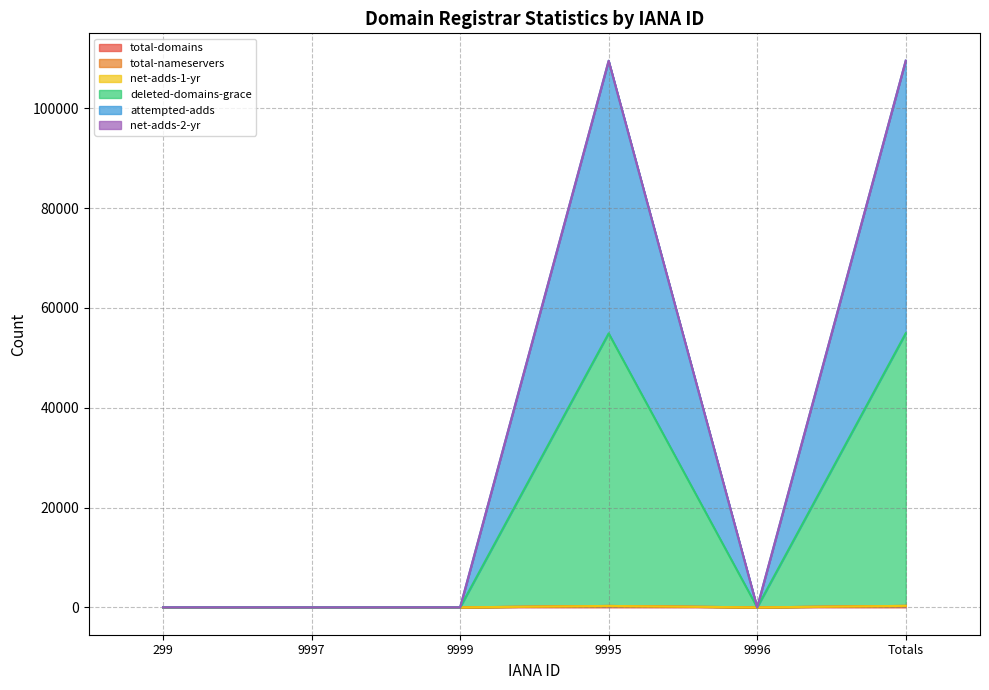

What is the sum of the net-adds-1-yr values at 9999 and 299?

15